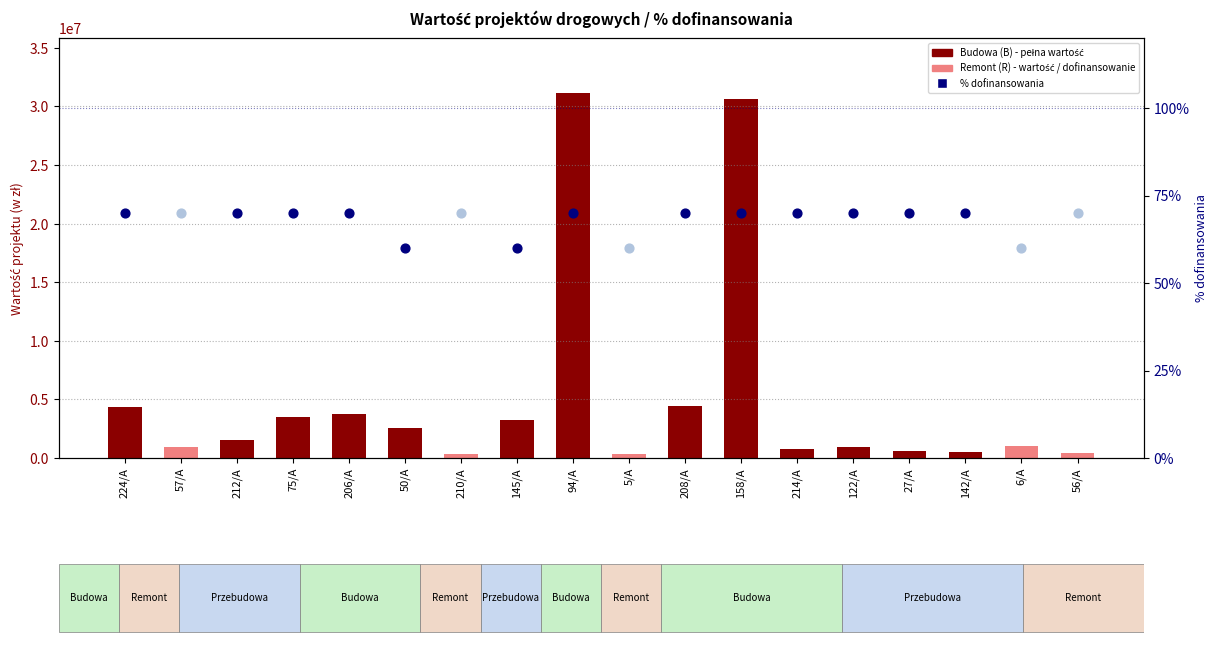

What is the ratio of the value at 94/A to the value at 122/A?

34.8